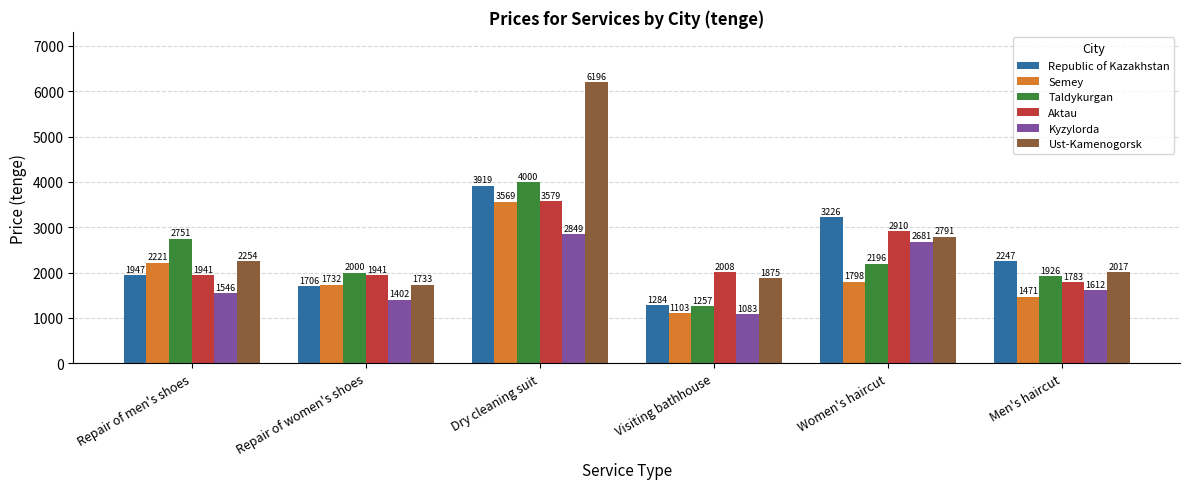

What is the minimum value for Ust-Kamenogorsk?

1733